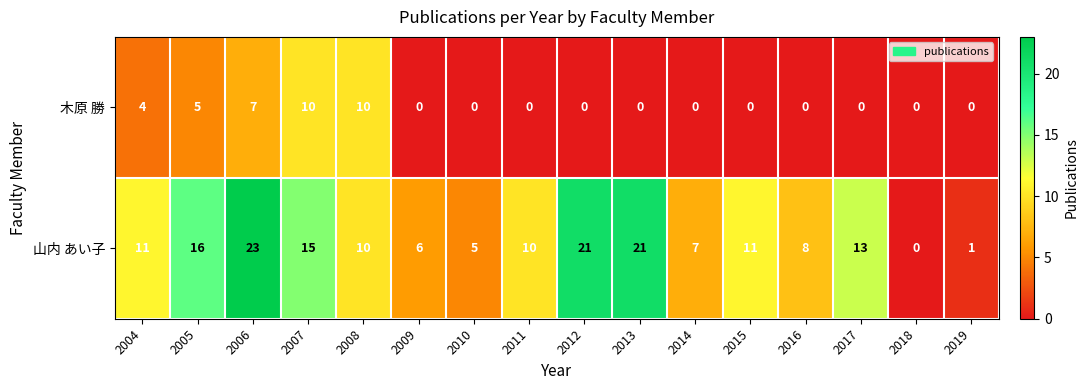

Between 2007 and 2008, which series saw the biggest shift?

山内 あい子